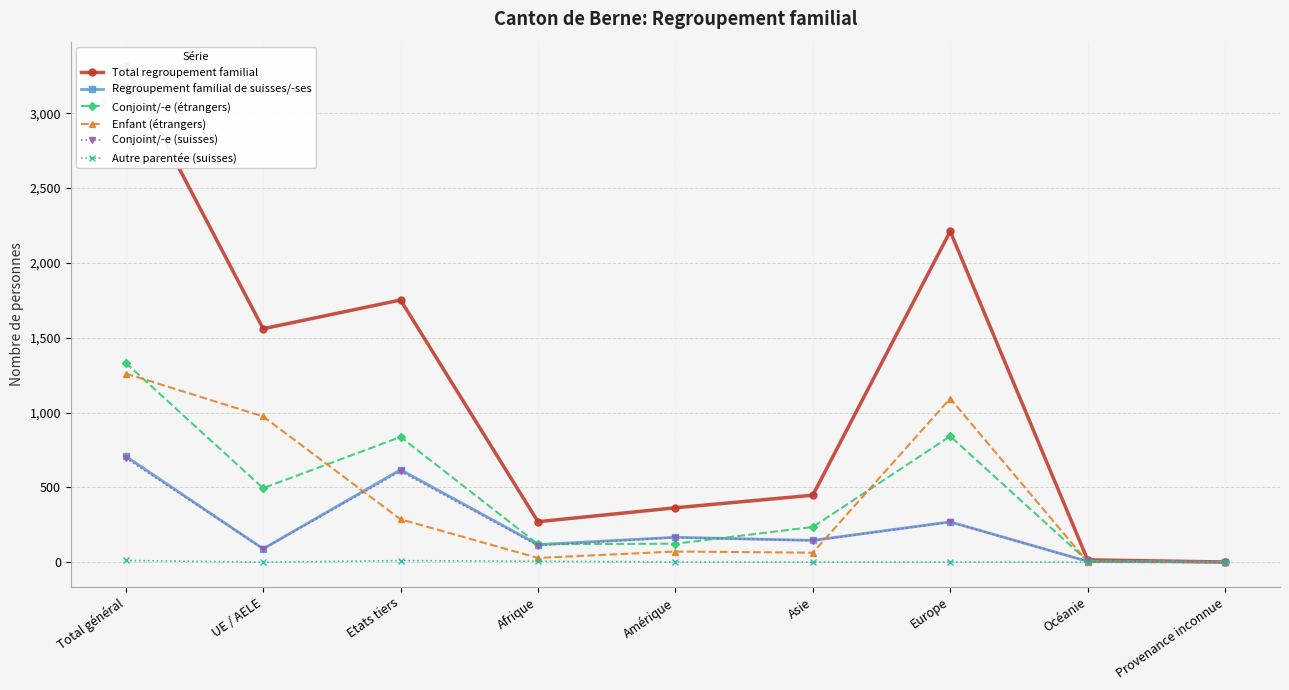

What is the label of the 4th point from the right?

Asie